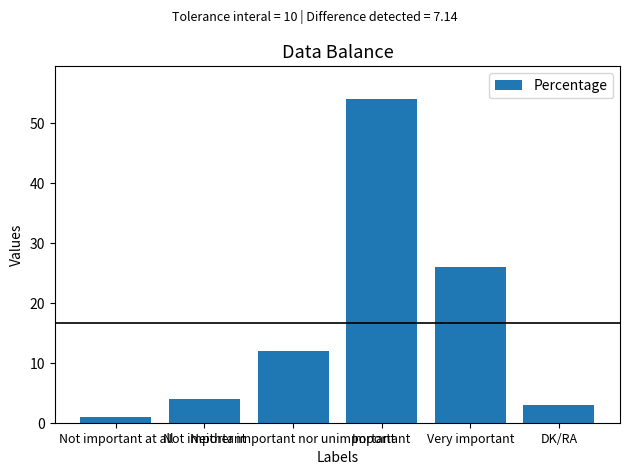

What is the difference between the maximum and second lowest values?

51